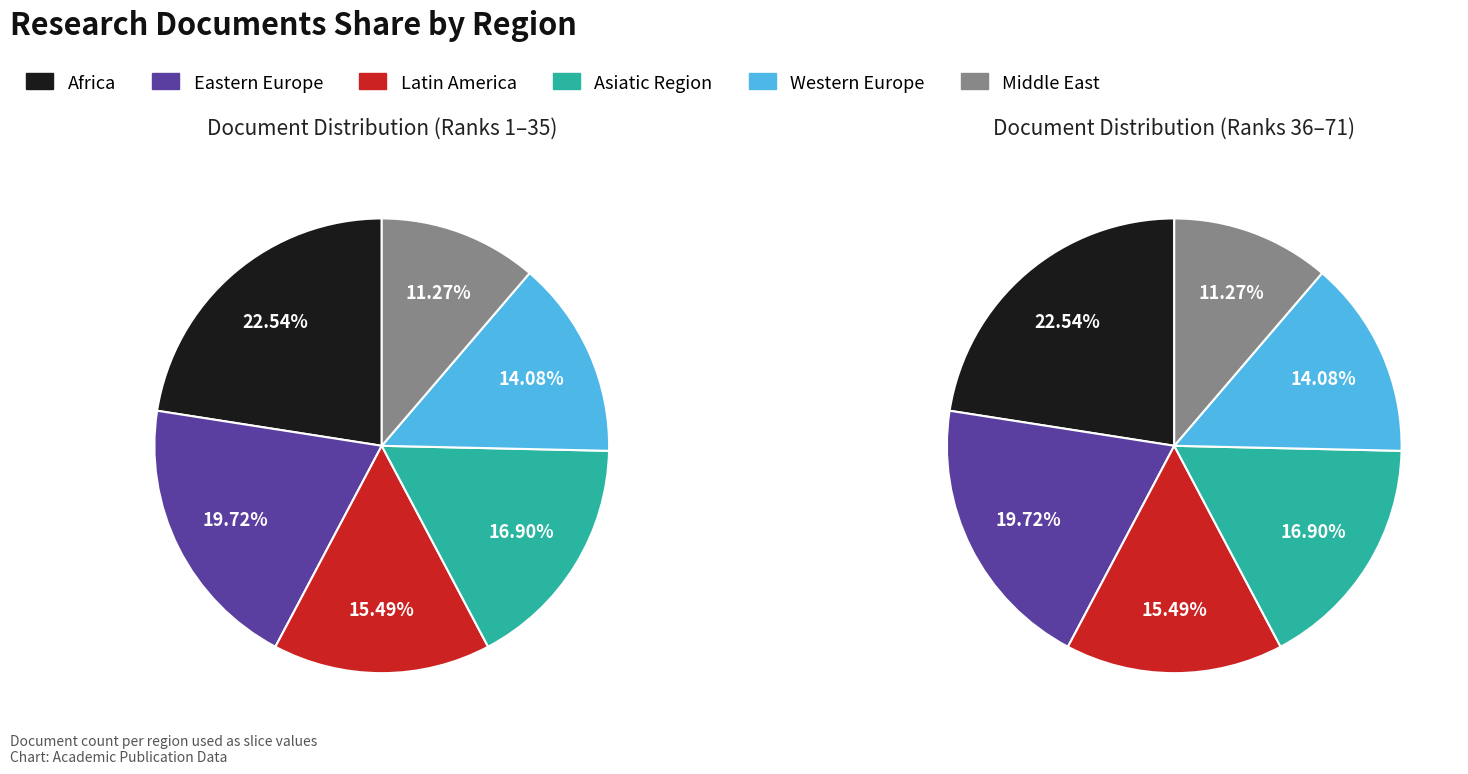

Count the number of slices in the pie.

6